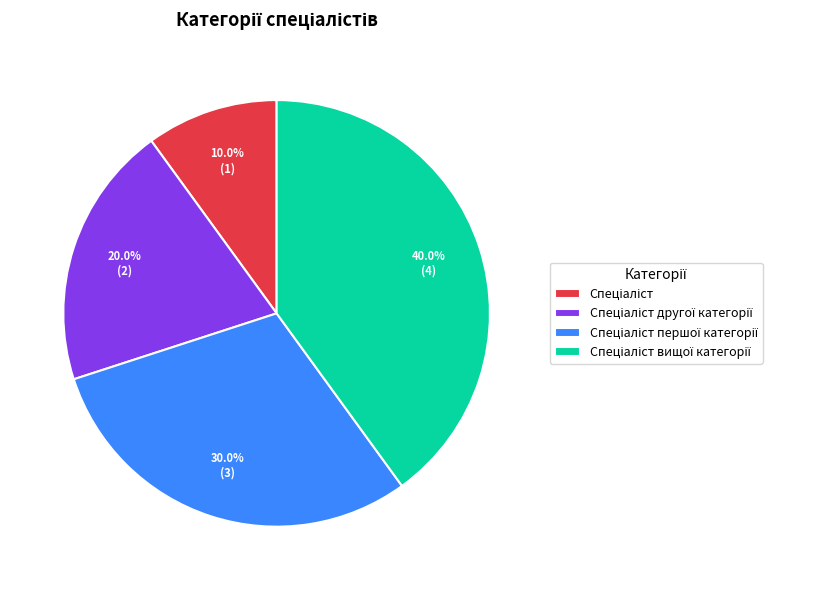

Is there a majority slice in this chart?

No